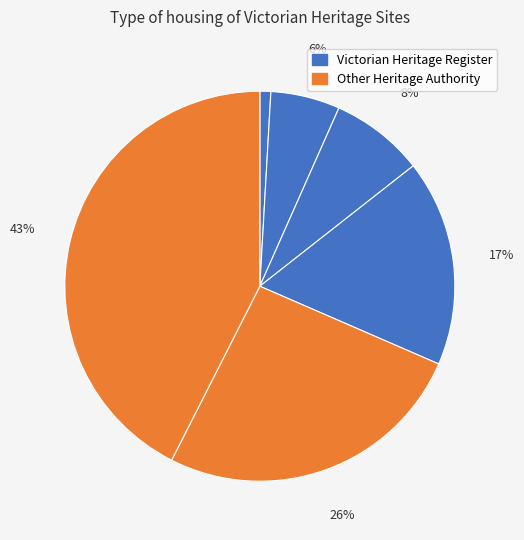

Count the number of slices in the pie.

6